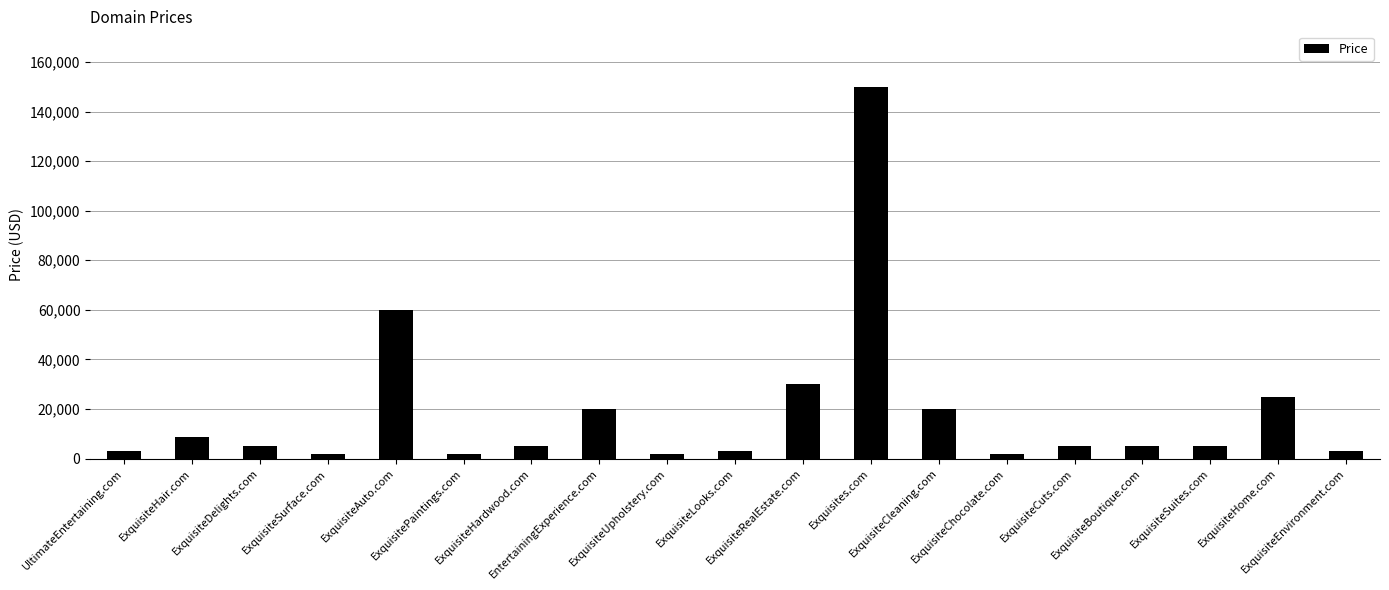

Between ExquisiteHair.com and ExquisiteSurface.com, which is larger?

ExquisiteHair.com